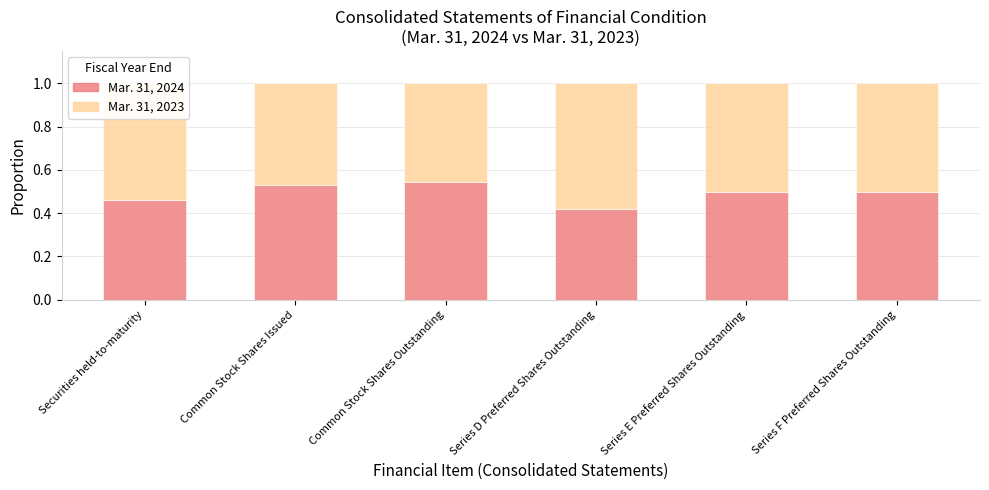

What is the total value across all series at Series D Preferred Shares Outstanding?

1.0